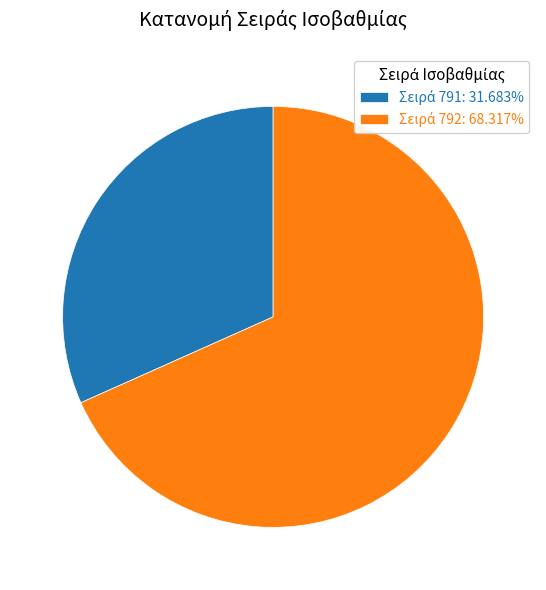

Is there a majority slice in this chart?

Yes